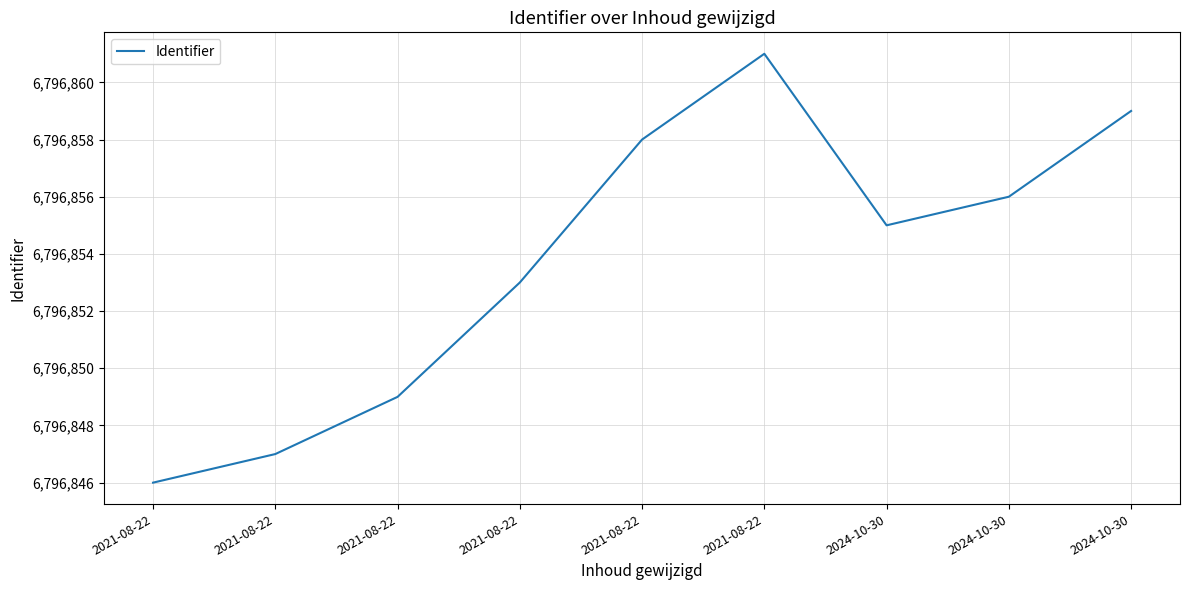

Reading left to right, extract all data points from this chart.

2021-08-22=6796846	2021-08-22=6796847	2021-08-22=6796849	2021-08-22=6796853	2021-08-22=6796858	2021-08-22=6796861	2024-10-30=6796855	2024-10-30=6796856	2024-10-30=6796859